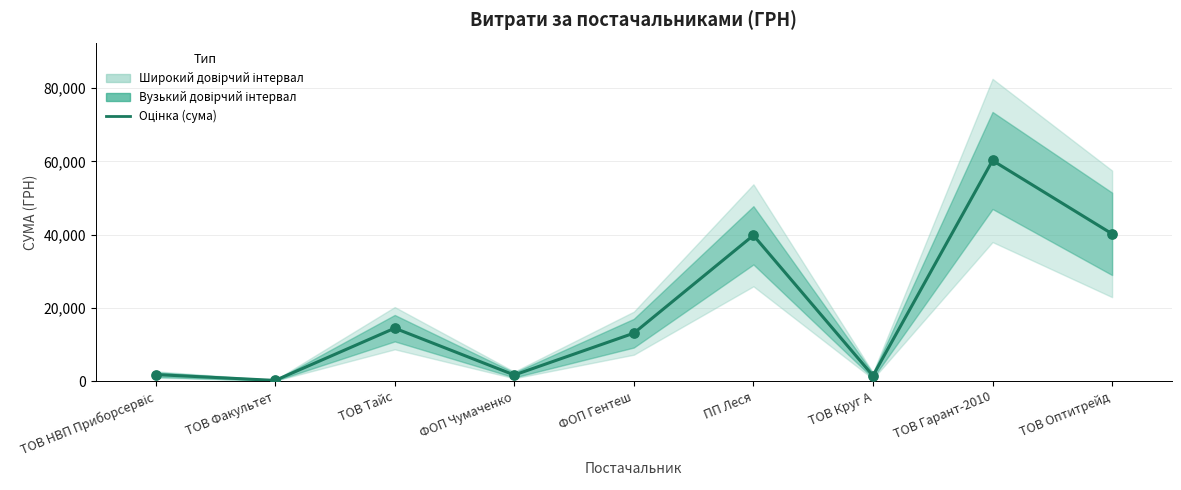

Approximately how many times larger is the value at ТОВ Гарант-2010 compared to ФОП Чумаченко?

36.6